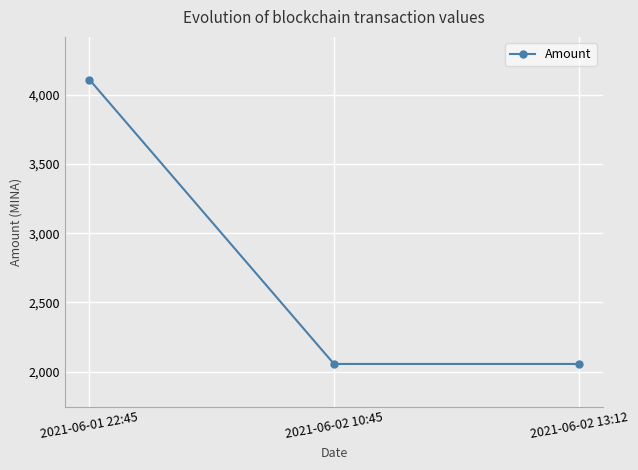

How many lines are shown in the chart?

1